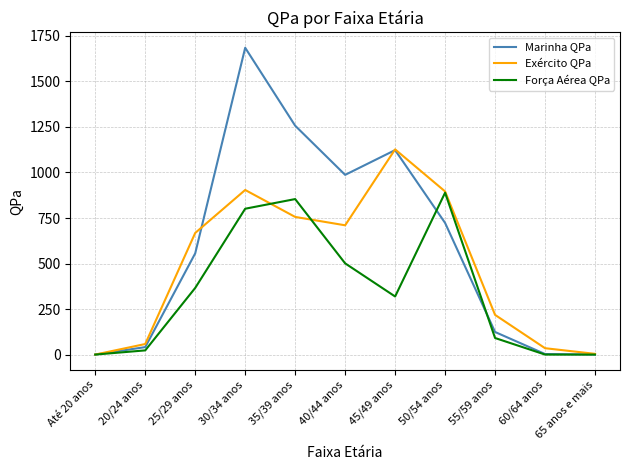

The Força Aérea QPa series shows -547 at 65 anos e mais. True or false?

False